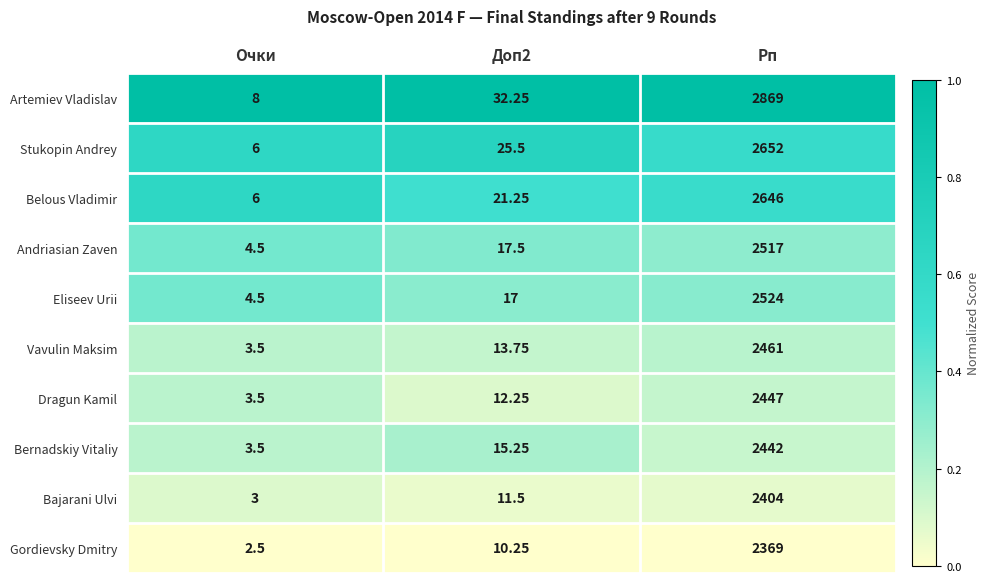

Between Доп2 and Рп, which series saw the biggest shift?

Artemiev Vladislav